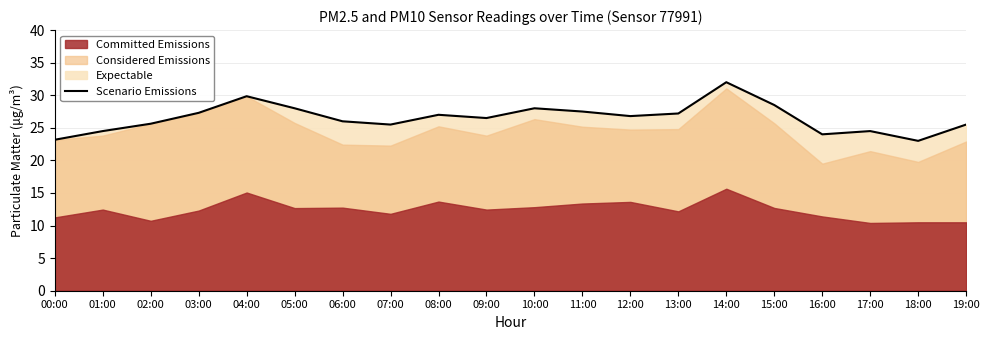

The Scenario Emissions series shows 38.9 at 07:00. True or false?

False